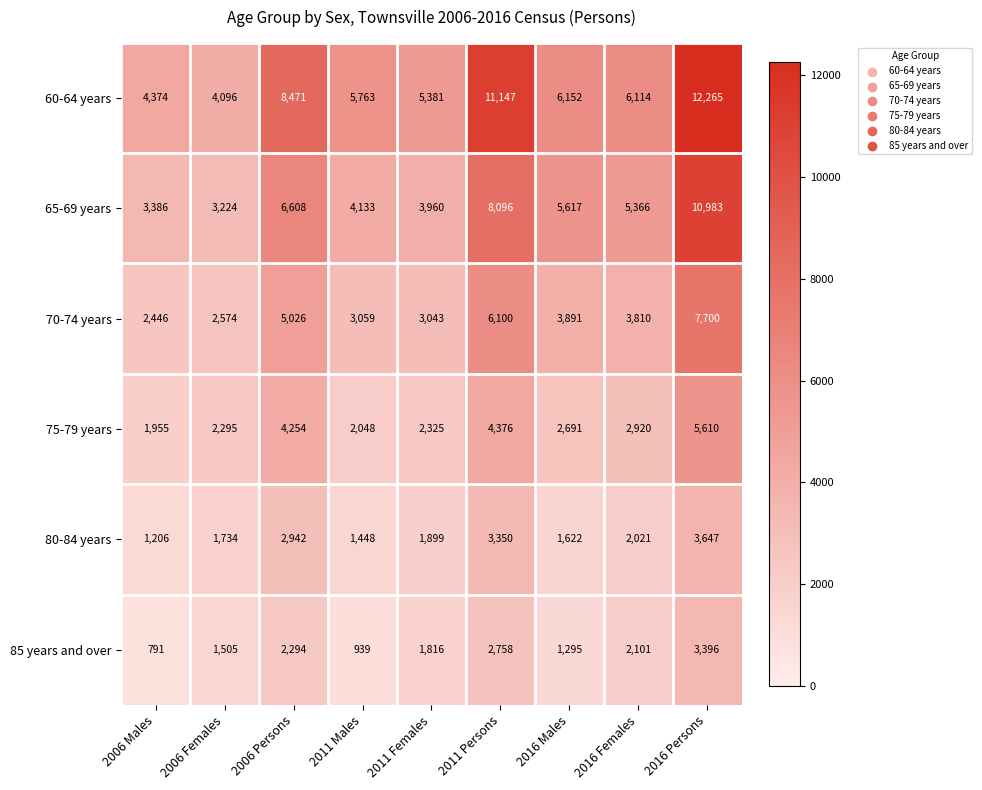

Is it true that 85 years and over equals 791 at 2006 Males?

True